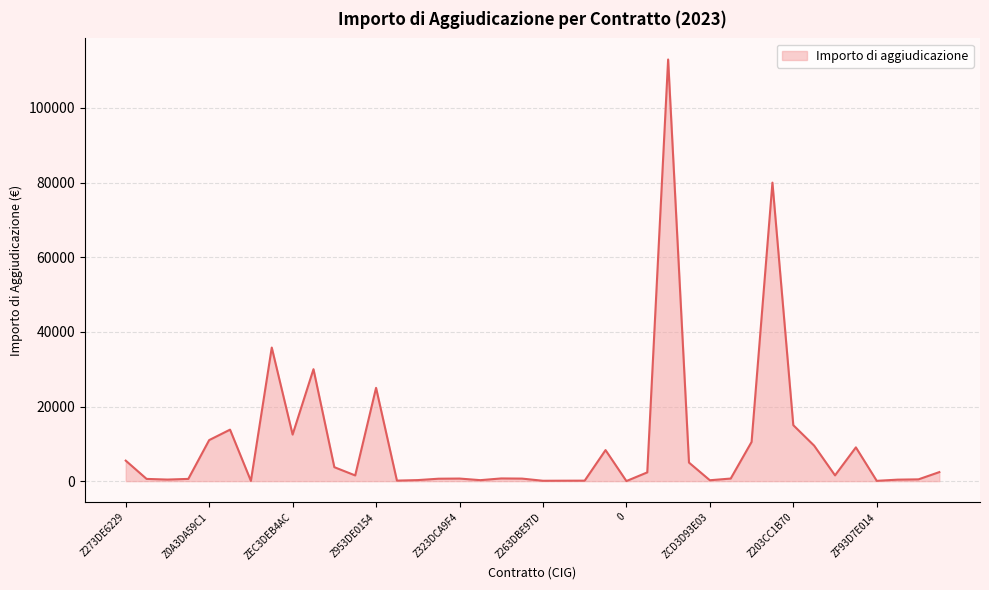

What is the greatest value displayed?

113000.0